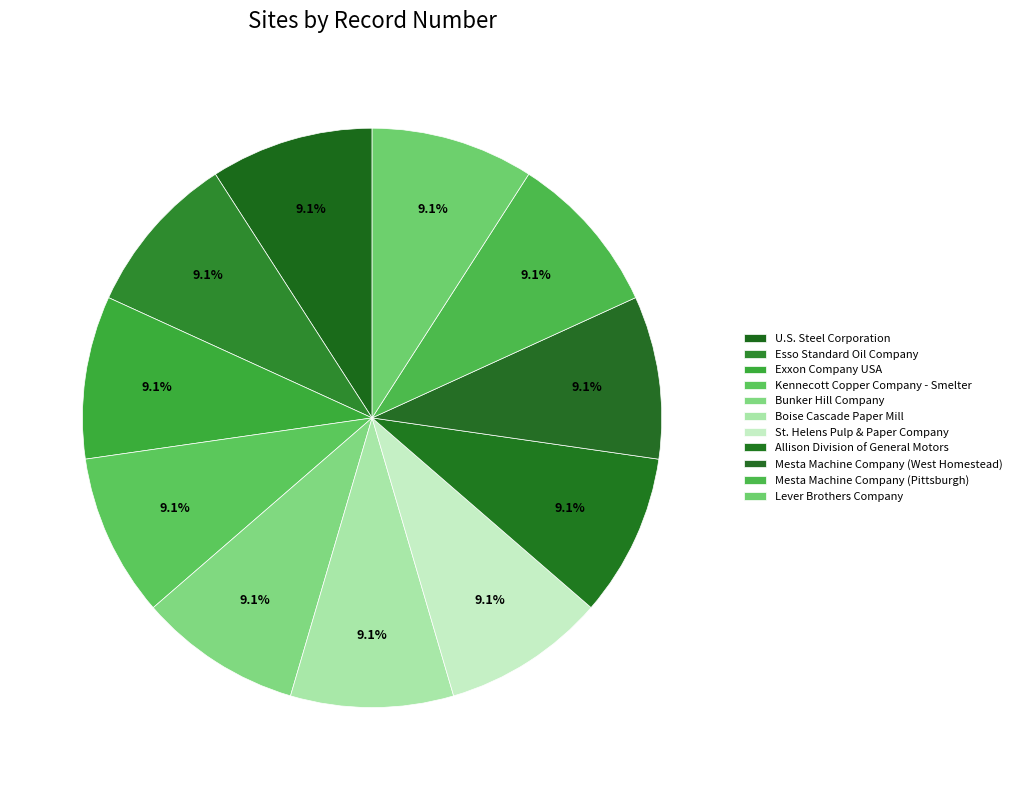

To the nearest percent, what is the combined percentage of Lever Brothers Company and Exxon Company USA?

18%